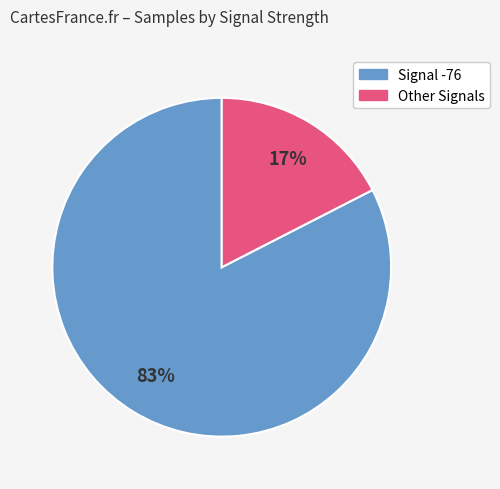

Is there a majority slice in this chart?

Yes